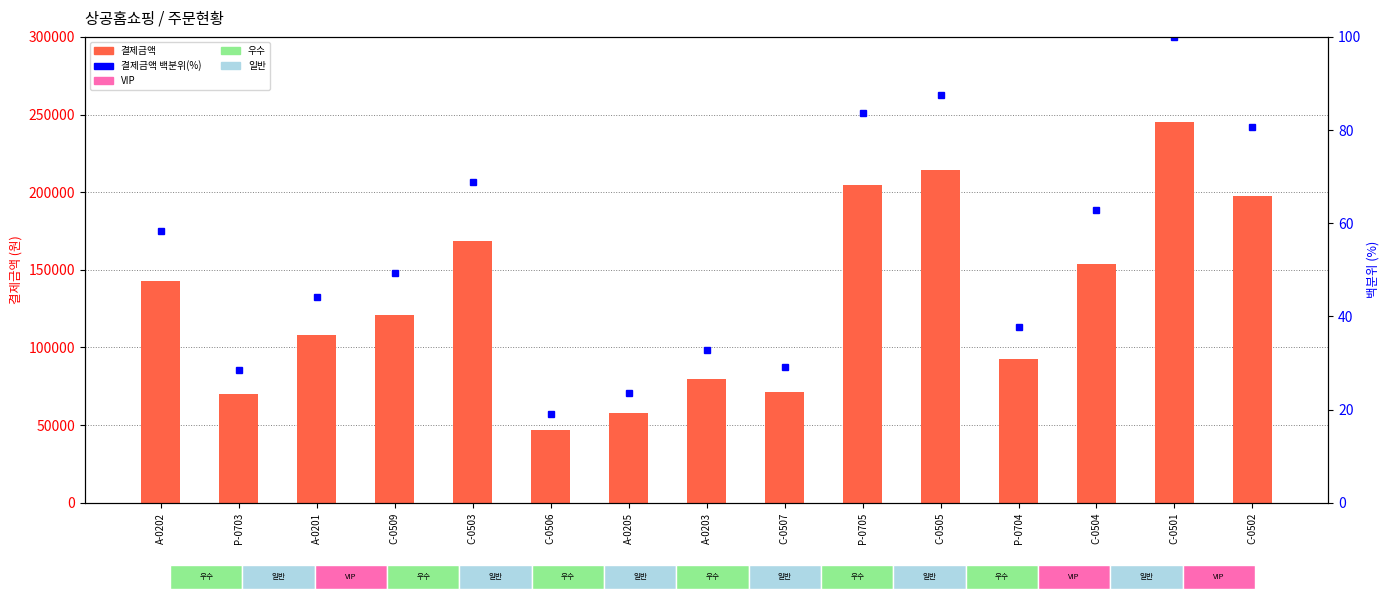

Which series has the largest range (max minus min)?

결제금액